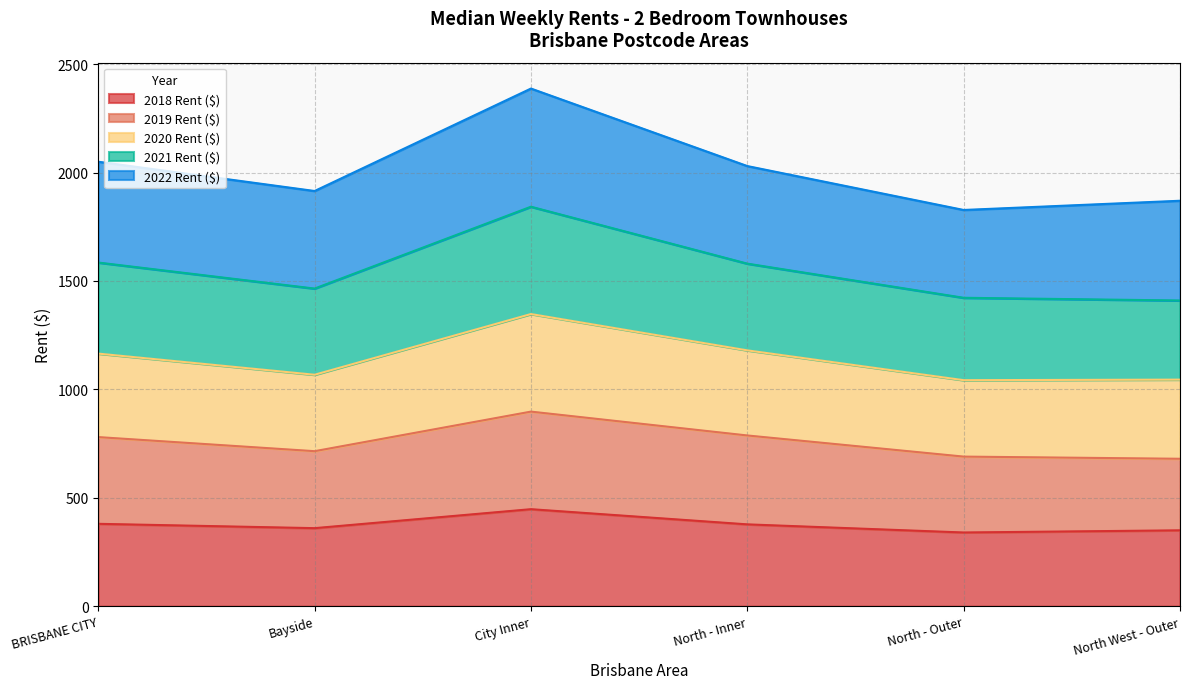

Where does the 2018 Rent ($) series first go above 377?

BRISBANE CITY